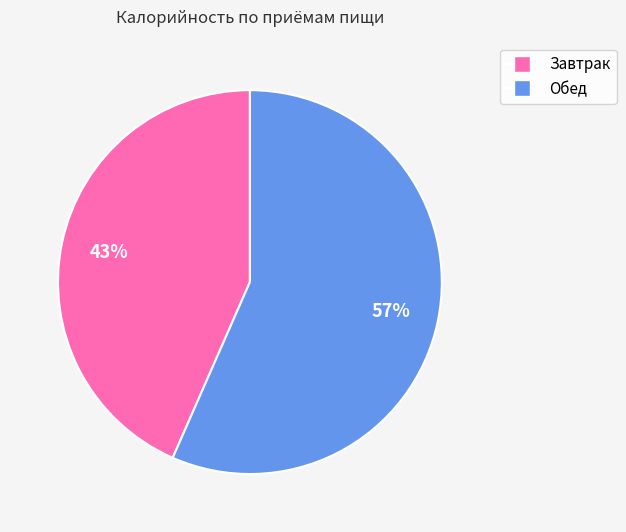

What is the largest slice in the pie chart?

Обед